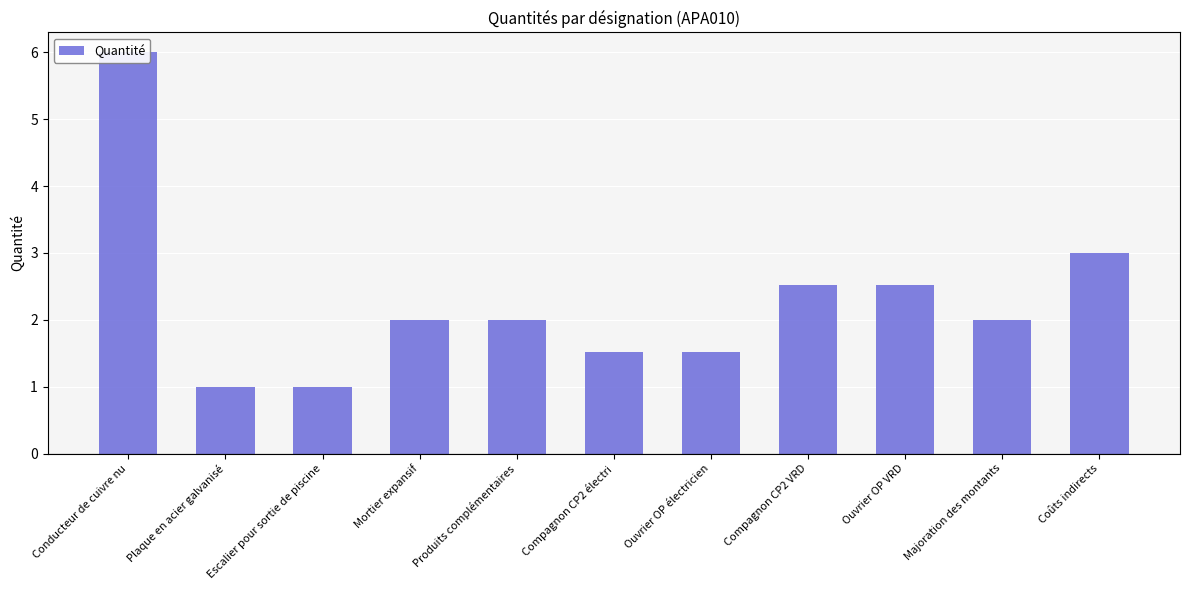

Reading left to right, what are all the values shown in this chart?

Conducteur de cuivre nu=6.0	Plaque en acier galvanisé=1.0	Escalier pour sortie de piscine=1.0	Mortier expansif=2.0	Produits complémentaires=2.0	Compagnon CP2 électri=1.5	Ouvrier OP électricien=1.5	Compagnon CP2 VRD=2.5	Ouvrier OP VRD=2.5	Majoration des montants=2.0	Coûts indirects=3.0